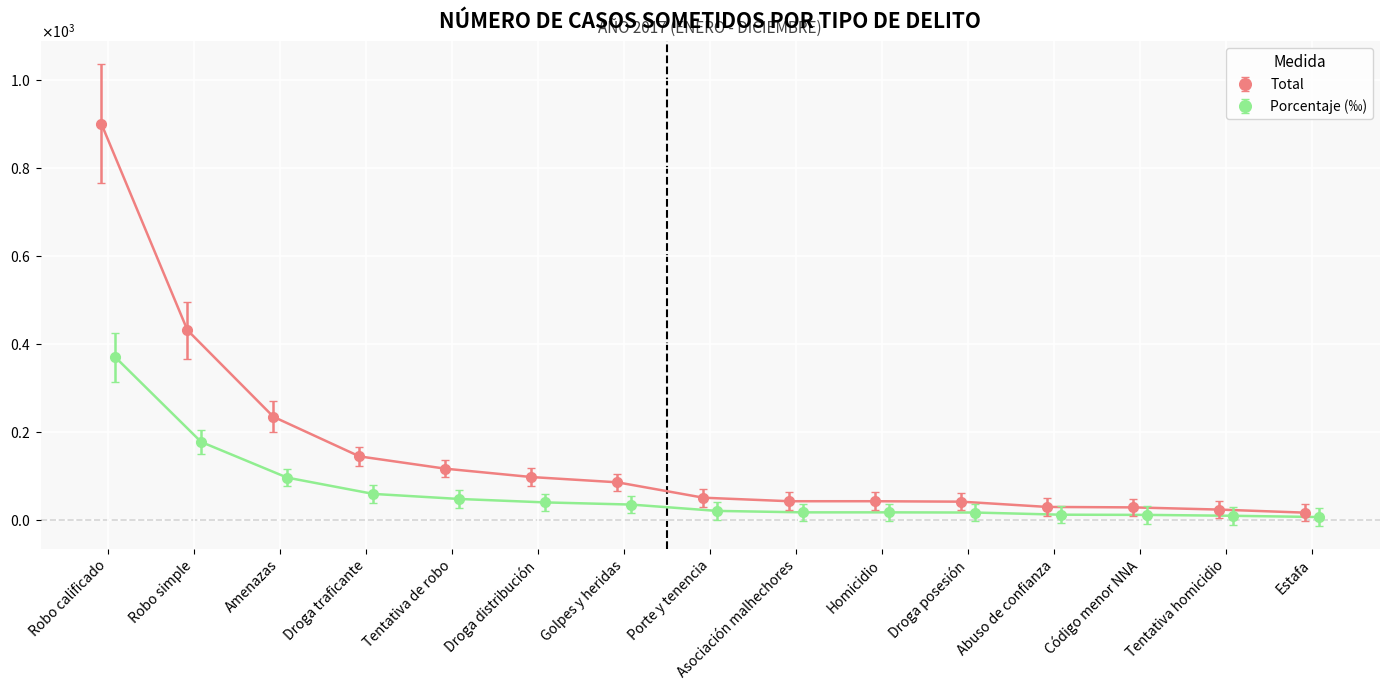

What position from the left is Homicidio?

10